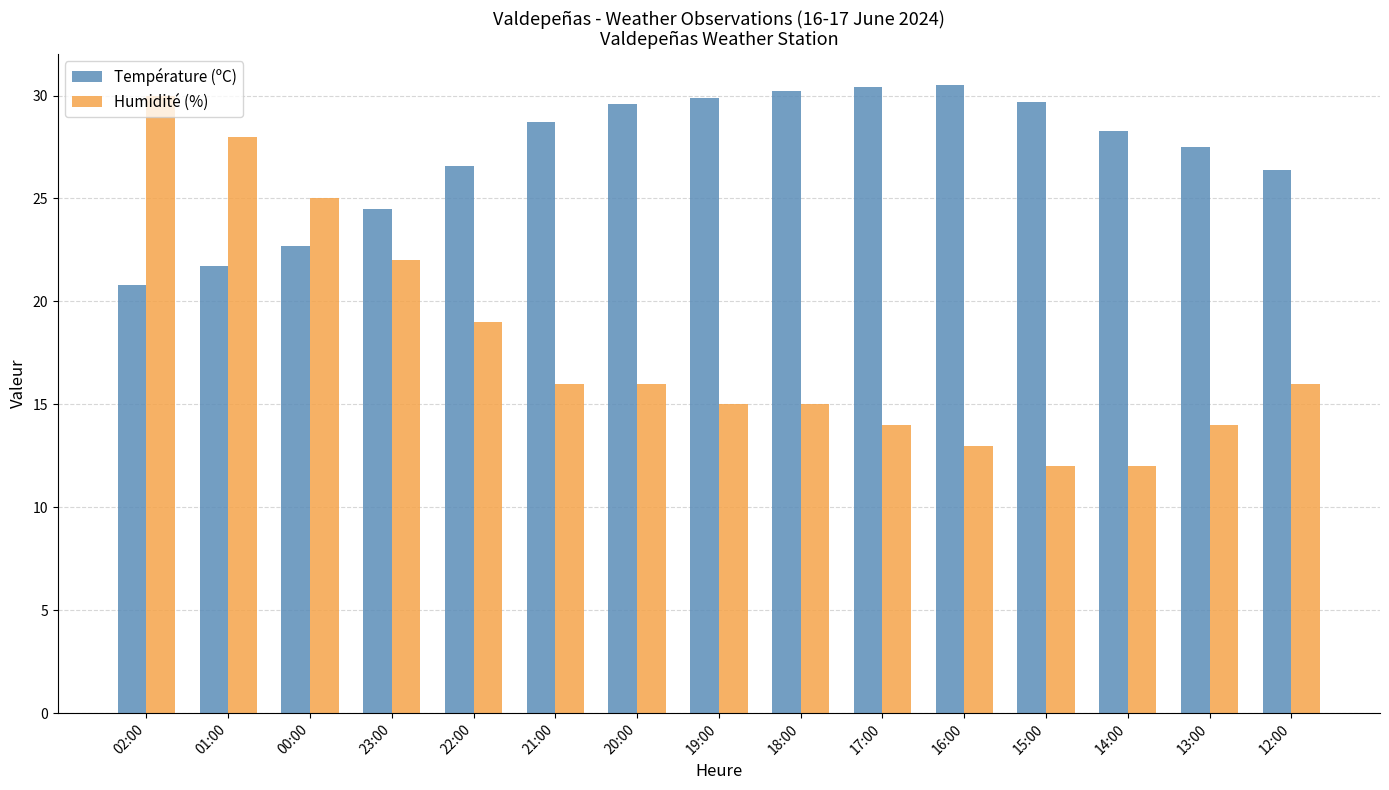

Are the bars horizontal?

No